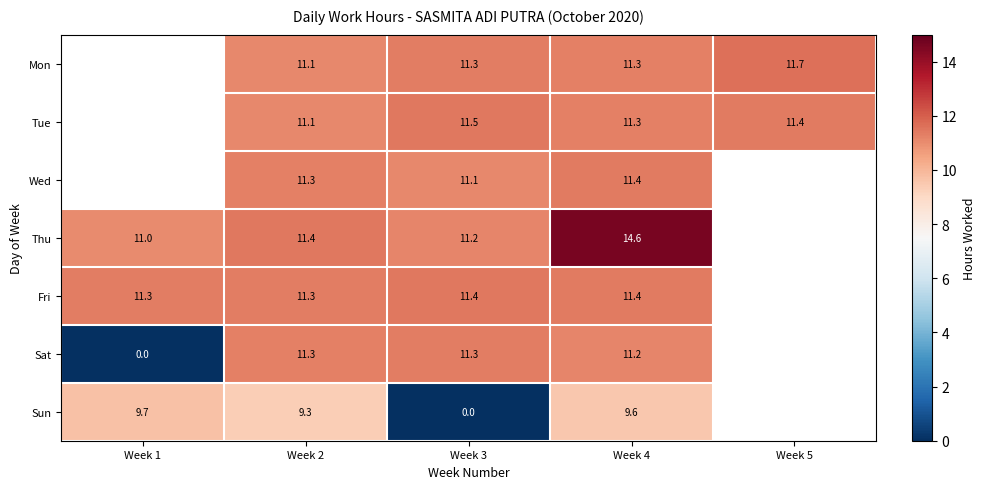

Which series changed the most between Week 3 and Week 4?

Sun